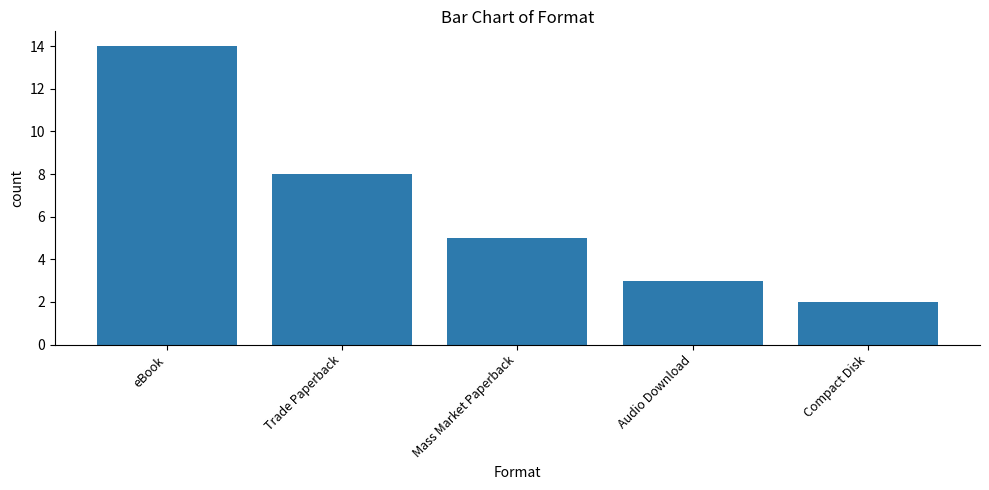

Rank the categories by value from lowest to highest.

Compact Disk, Audio Download, Mass Market Paperback, Trade Paperback, eBook